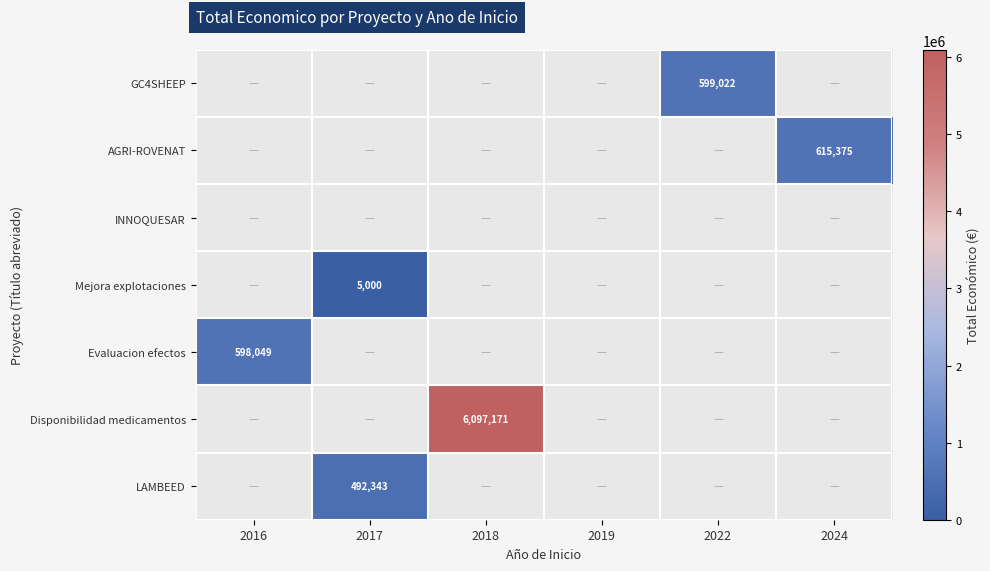

The Evaluacion efectos series shows 371542 at 2016. True or false?

False